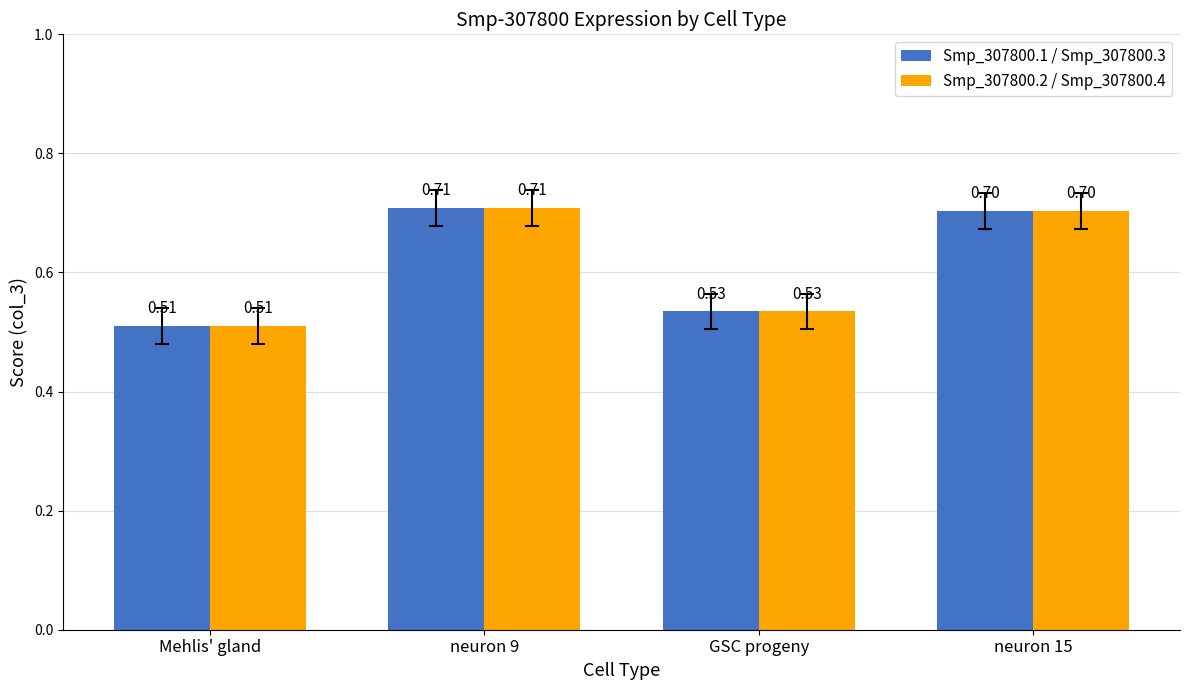

Read the Smp_307800.1 / Smp_307800.3 value at neuron 15.

0.7